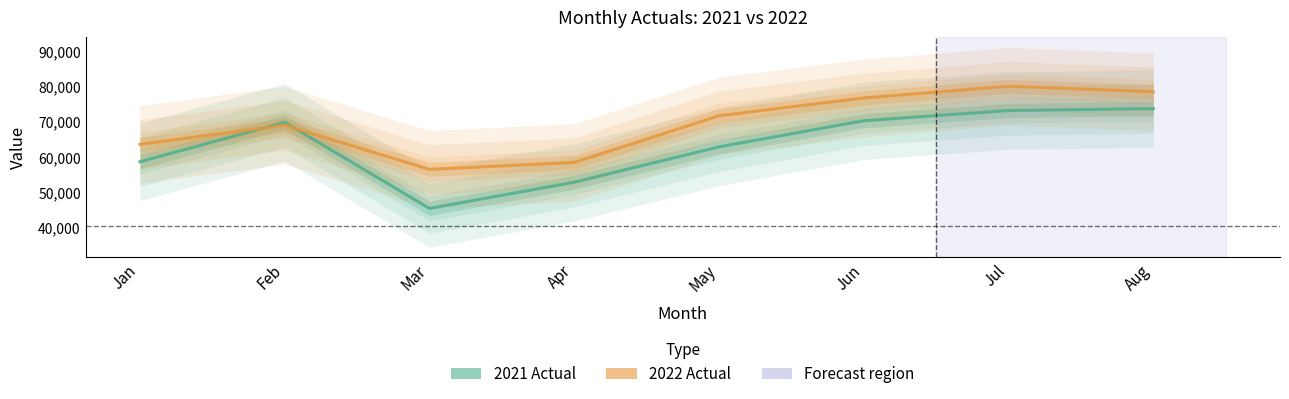

Where do 2021 Actual and 2022 Actual first cross each other?

Jan and Feb